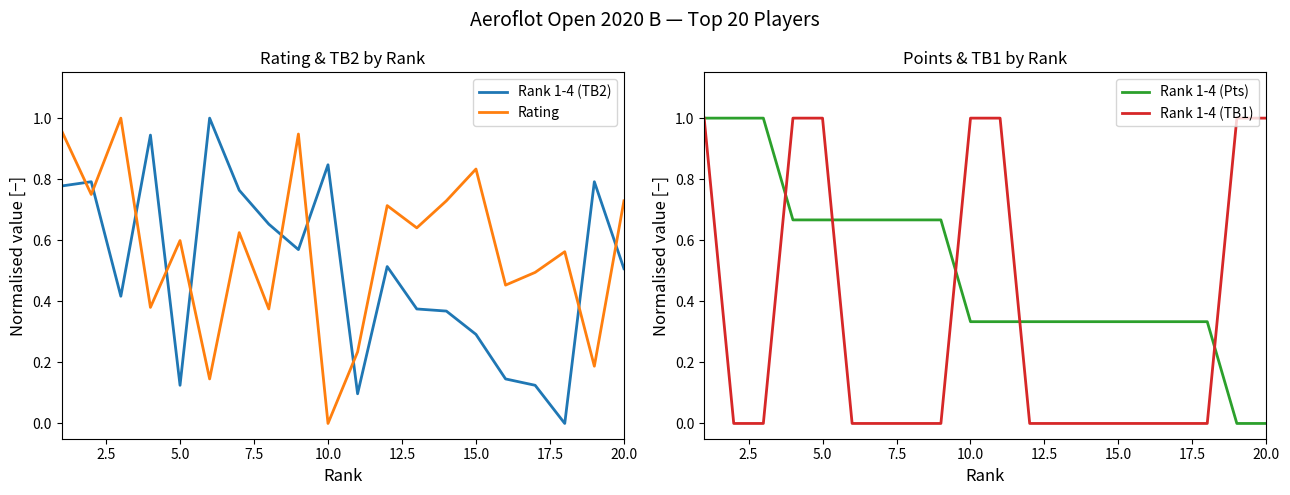

What is the average value of the Rank 1-4 (TB1) series?

0.3